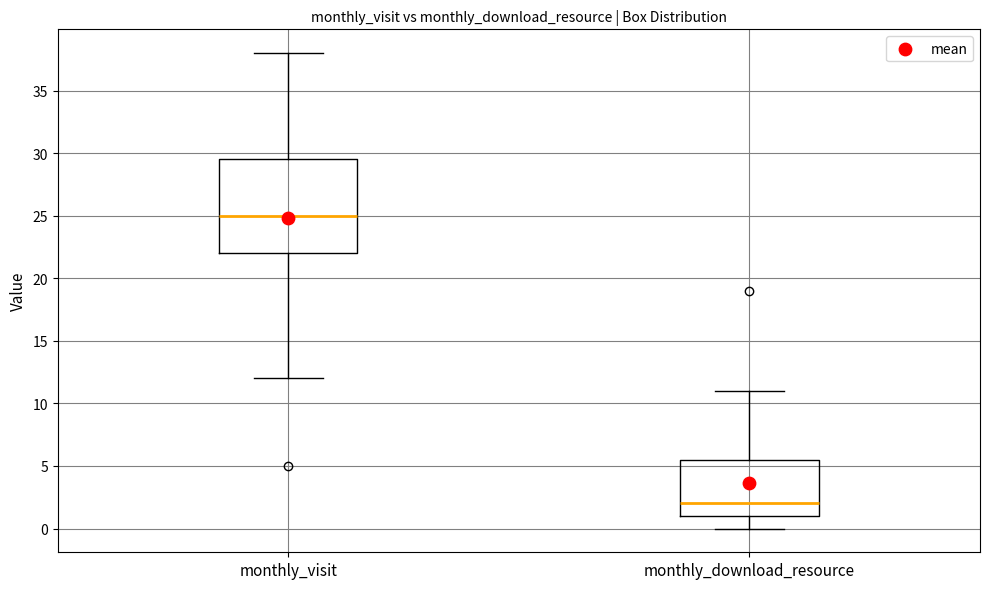

Where is the lower edge of the box for monthly_visit on the y-axis? The values are not printed on the chart, so give them approximately, as read against the axis.

22.0